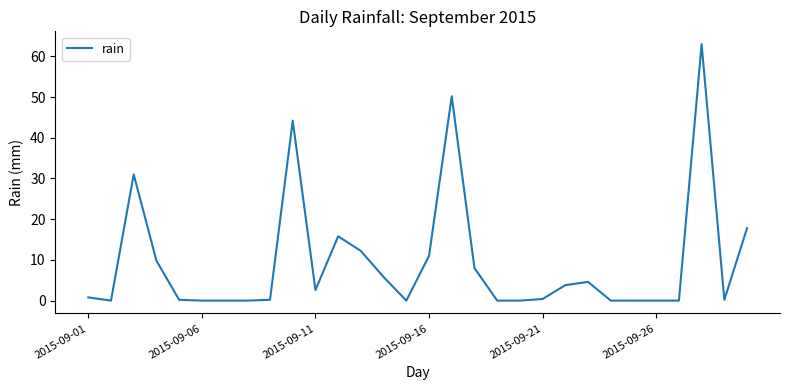

What is the greatest value displayed?

63.0